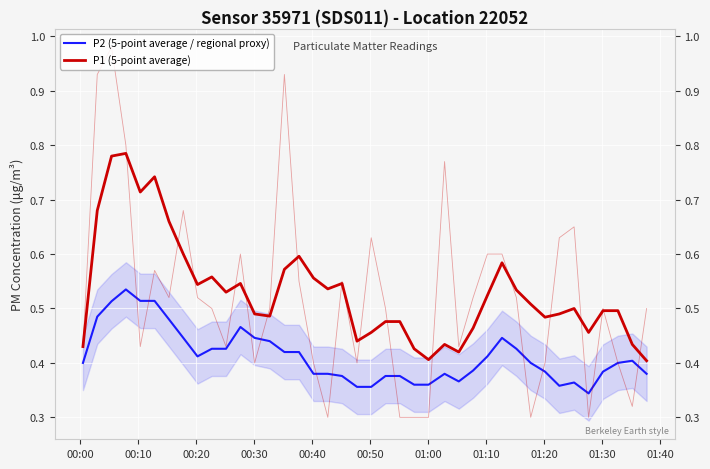

What is the value of the P1 (5-point average) point at the 6th from the left?

0.7